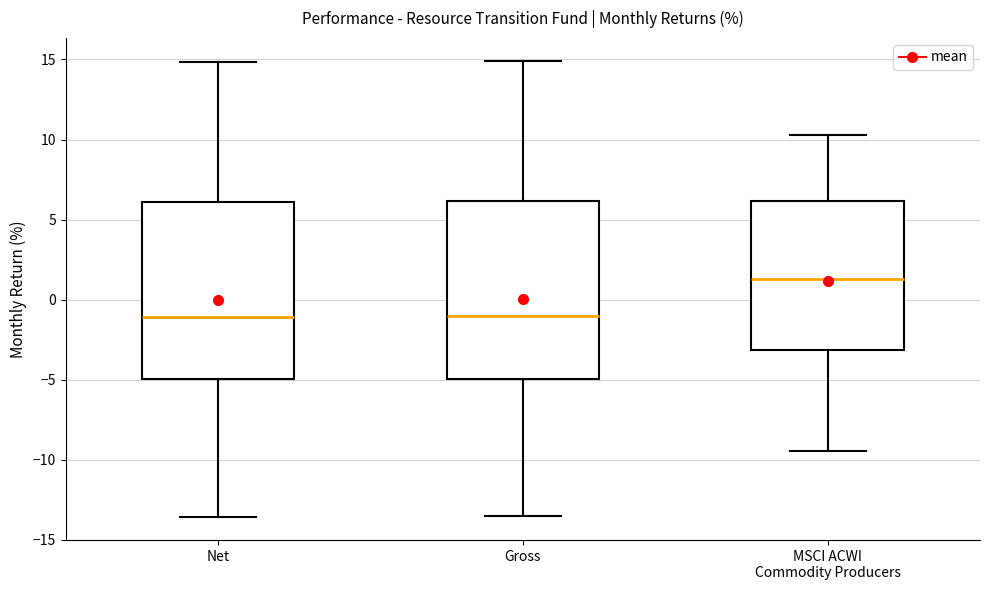

Reading left to right, transcribe this box plot: for each box, give where its median line is, the range the box spans, and where its two whiskers end, as read against the y-axis. The values are not printed on the chart, so give them approximately, as read against the axis.

Net: median -1.0, box -5.0 to 6.0, whiskers -13.5 to 15.0
Gross: median -1.0, box -5.0 to 6.0, whiskers -13.5 to 15.0
MSCI ACWI Commodity Producers: median 1.5, box -3.0 to 6.0, whiskers -9.5 to 10.5